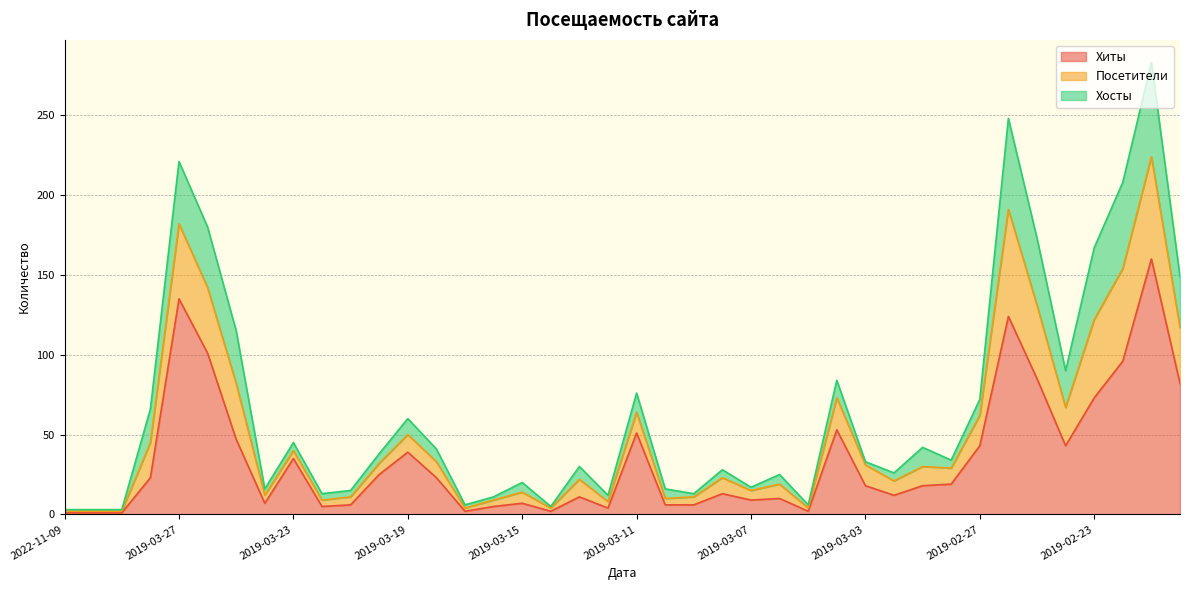

What is the maximum value shown in the chart?

283